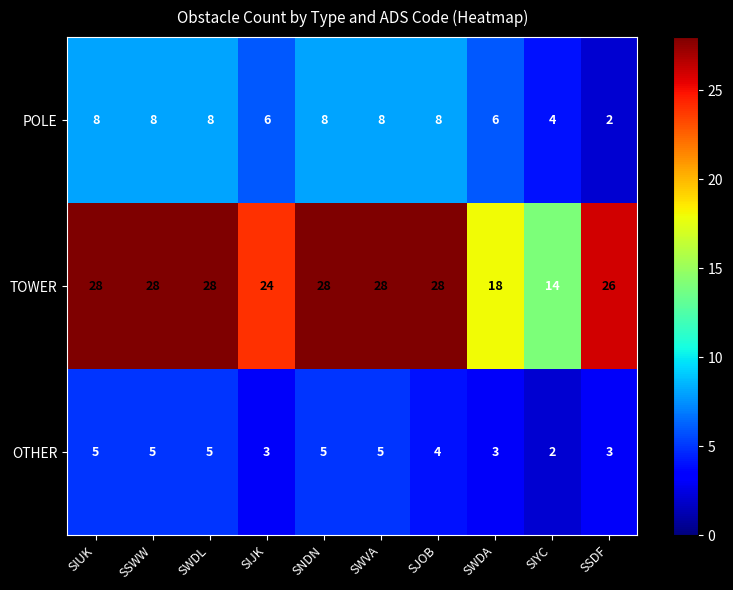

At how many categories does at least one series exceed 16?

9